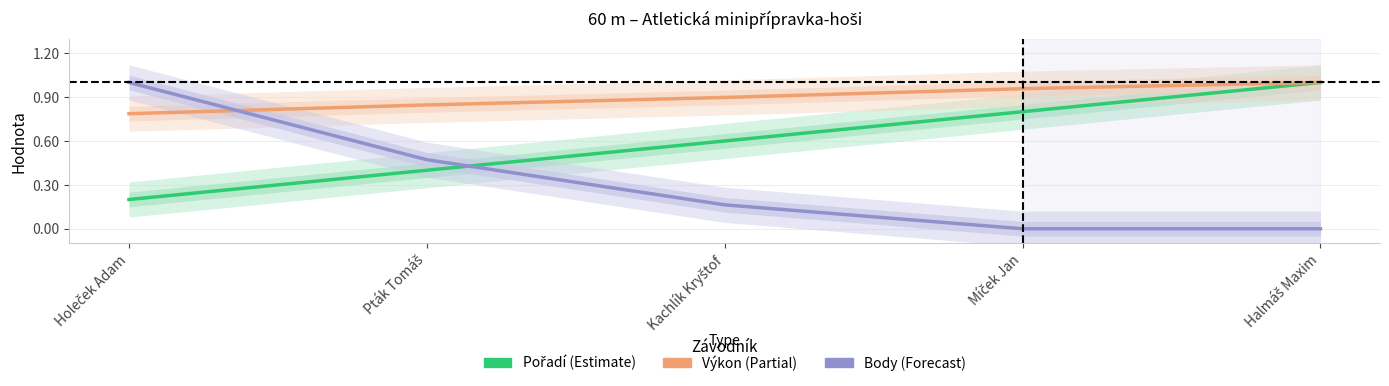

List the series in order of their peak value, highest first.

Body, Výkon, Pořadí